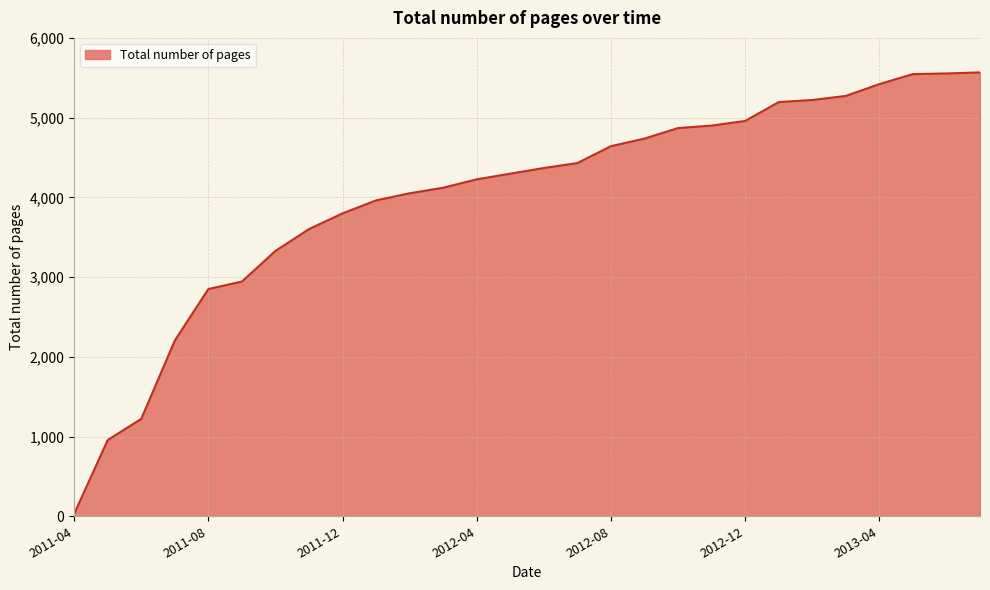

What is the greatest value displayed?

5567